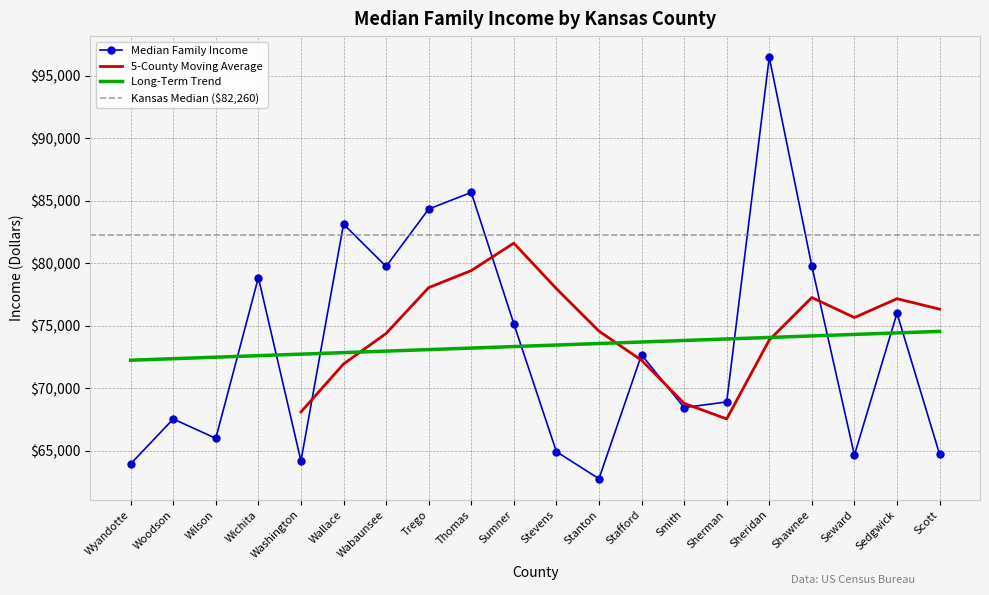

How many values exceed 72688?

9